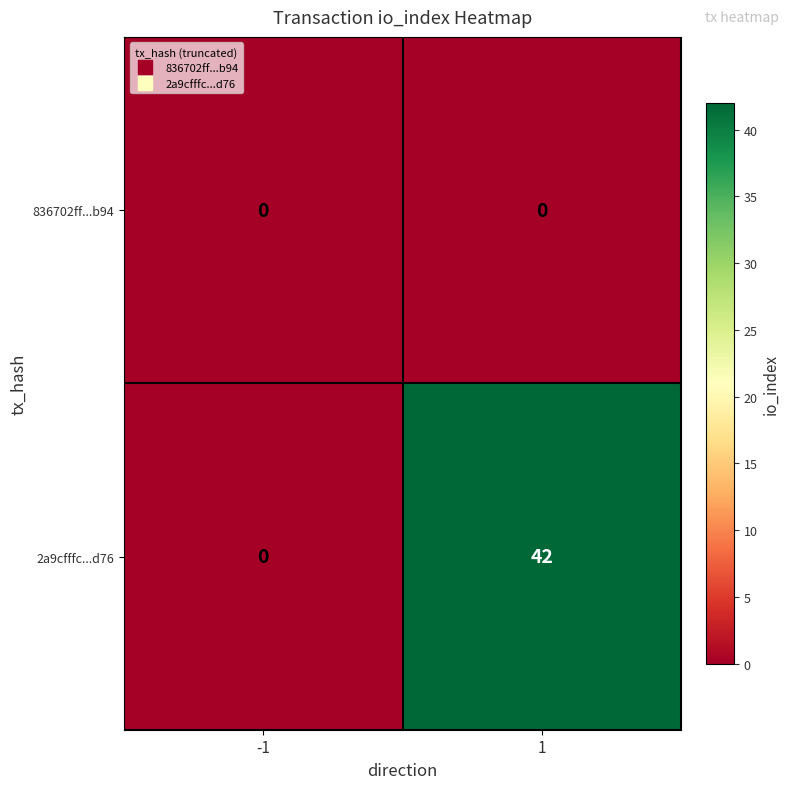

Reading left to right, list all the values displayed in this chart.

836702ff...b94: 0	0
2a9cfffc...d76: 0	42